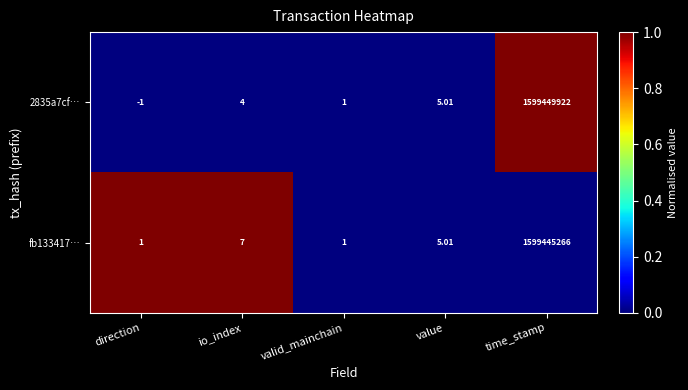

At which category is the sum across all series the highest?

time_stamp